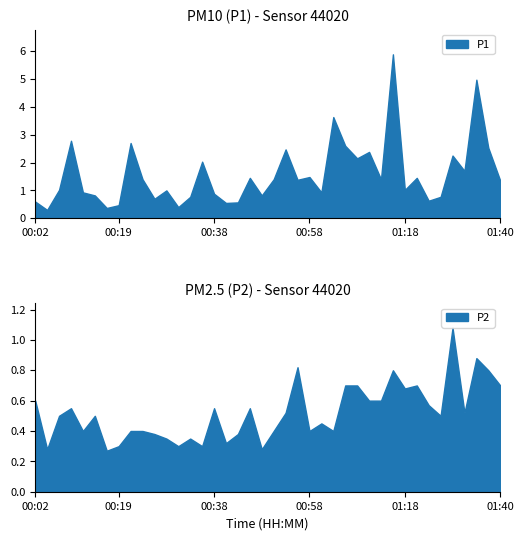

What are all the series names shown in the legend?

P1, P2